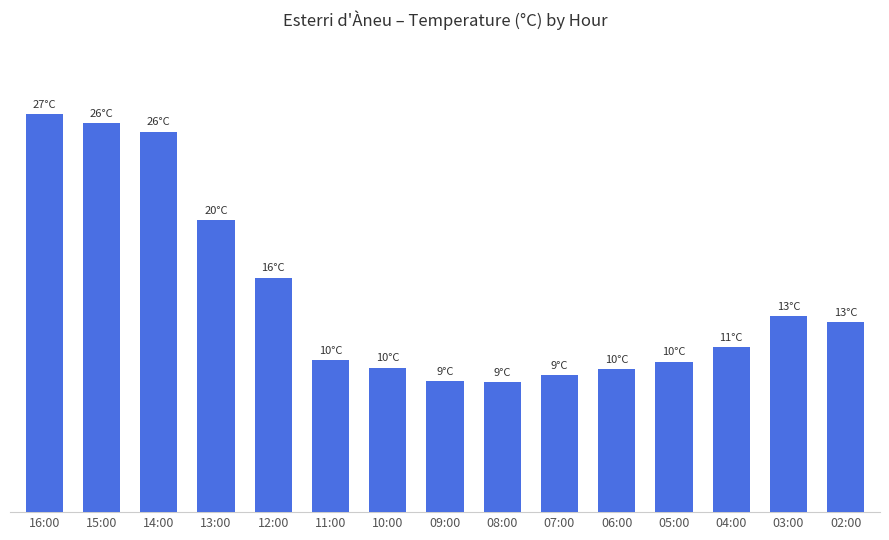

Are the bars horizontal?

No